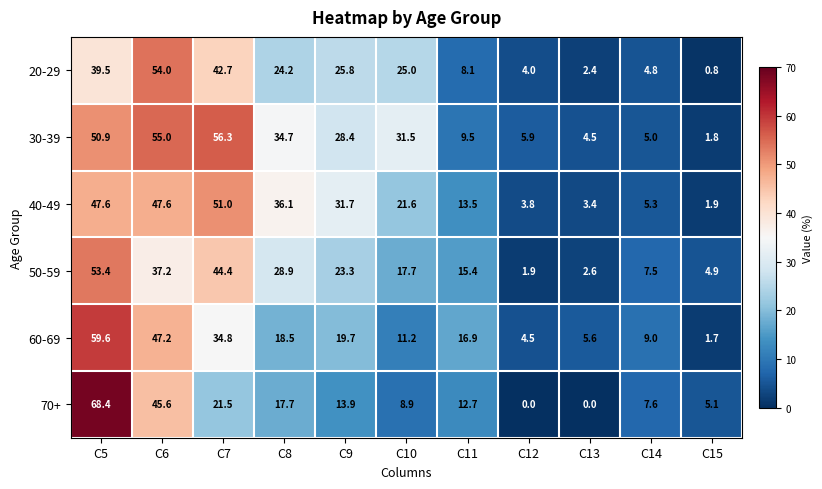

List the series in order of their peak value, lowest first.

40-49, 50-59, 20-29, 30-39, 60-69, 70+